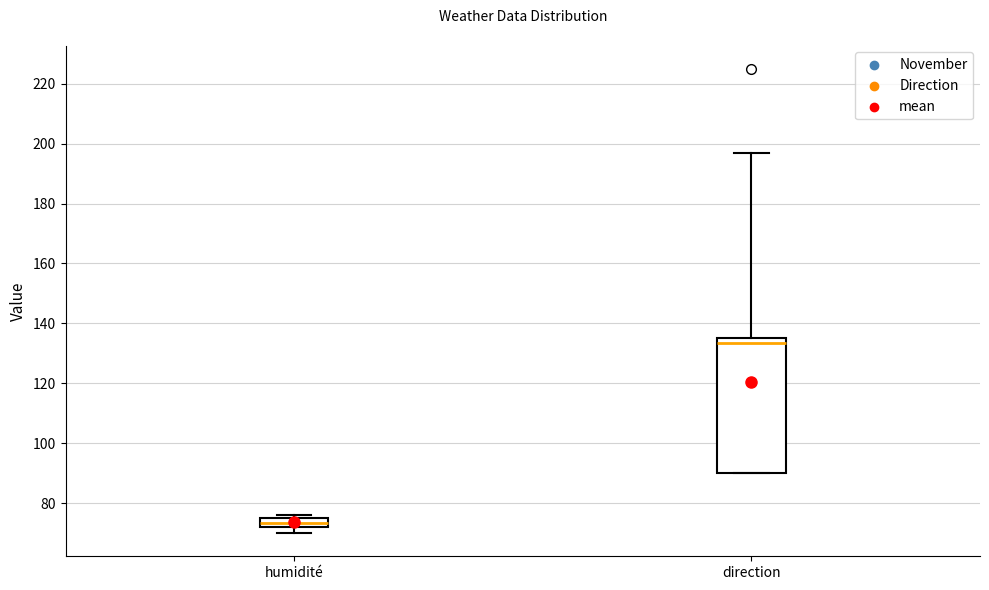

Reading left to right, transcribe this box plot: for each box, give where its median line is, the range the box spans, and where its two whiskers end, as read against the y-axis. The values are not printed on the chart, so give them approximately, as read against the axis.

humidité: median 74, box 72 to 76, whiskers 70 to 76 (just above the box's upper edge)
direction: median 134, box 90 to 136, whiskers 90 to 198